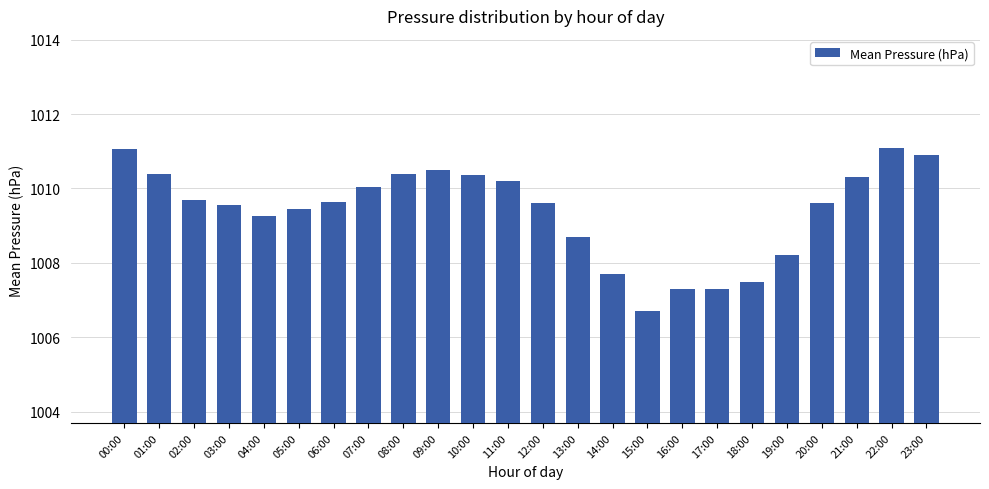

How many data points are less than 1009?

7